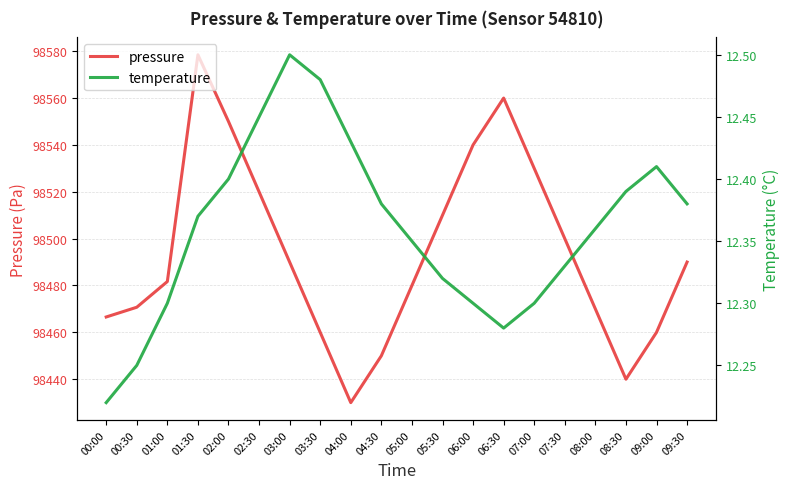

Is the value of temperature at 01:00 greater than the value of pressure at 05:30?

No